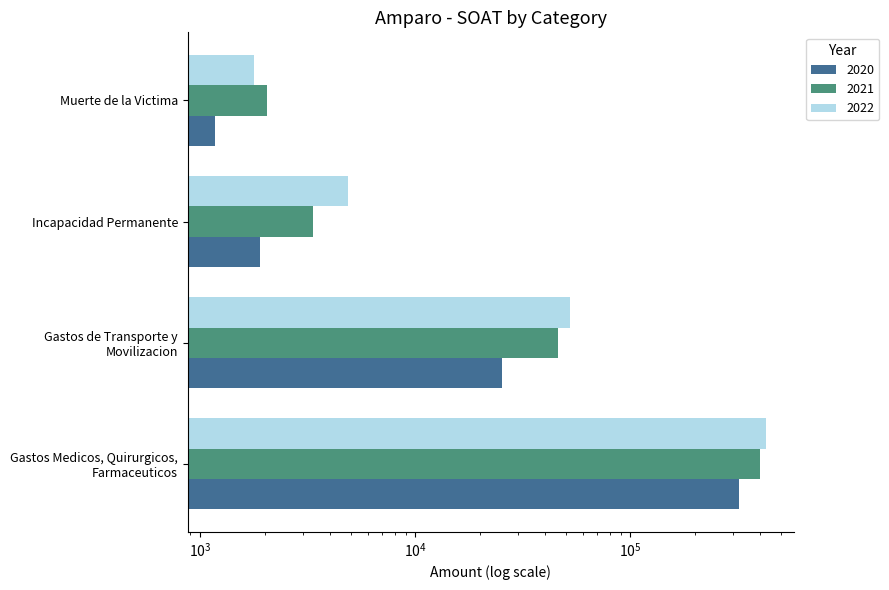

The 2021 series shows 400620 at Gastos Medicos, Quirurgicos,
Farmaceuticos. True or false?

True